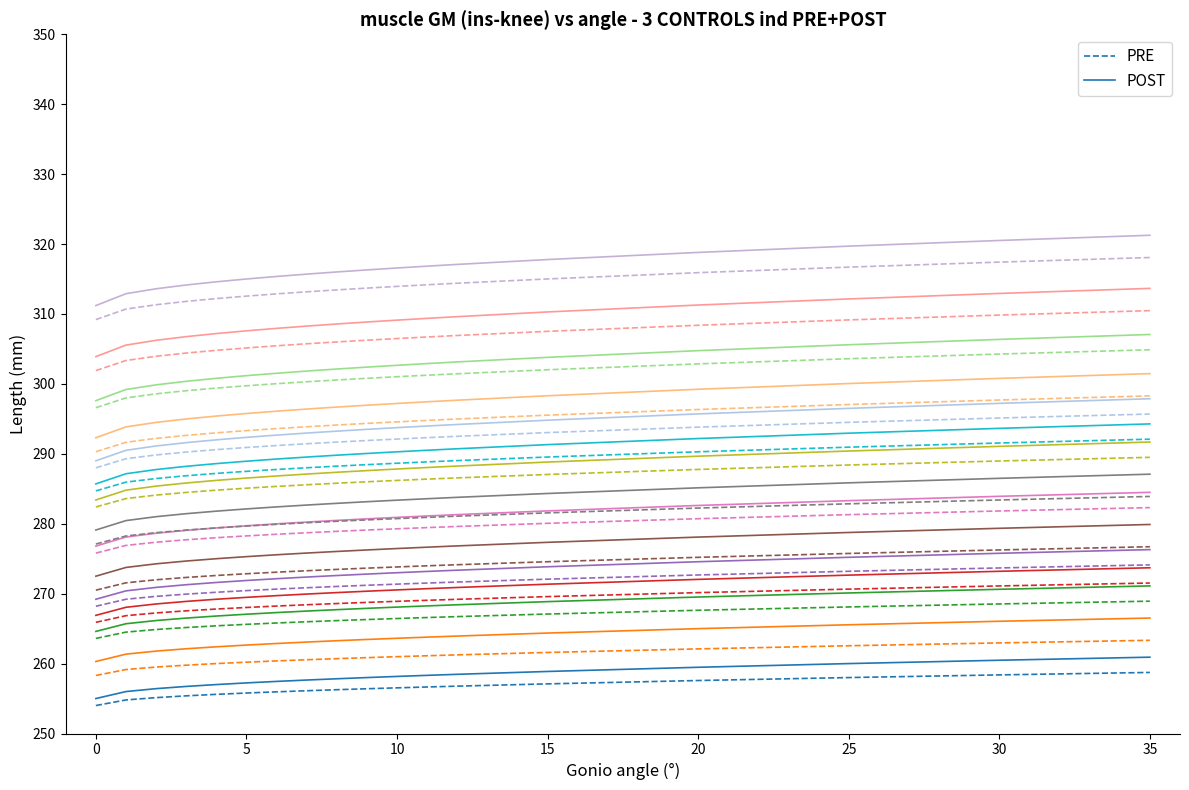

True or false: PRE and POST cross at least once.

False